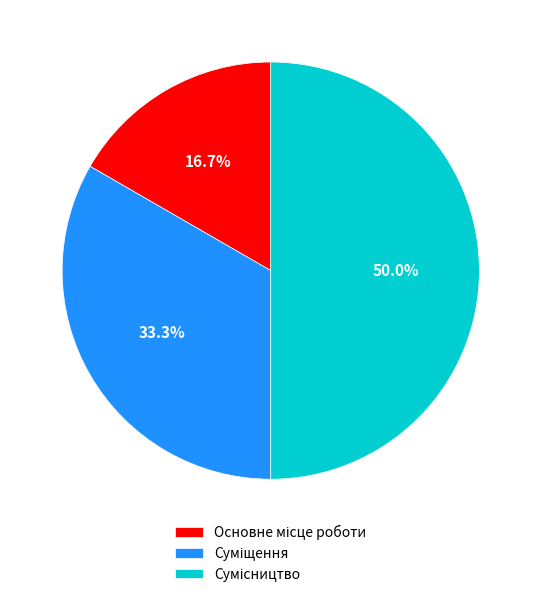

Approximately how many times larger is the value at Основне місце роботи compared to Сумісництво?

0.3